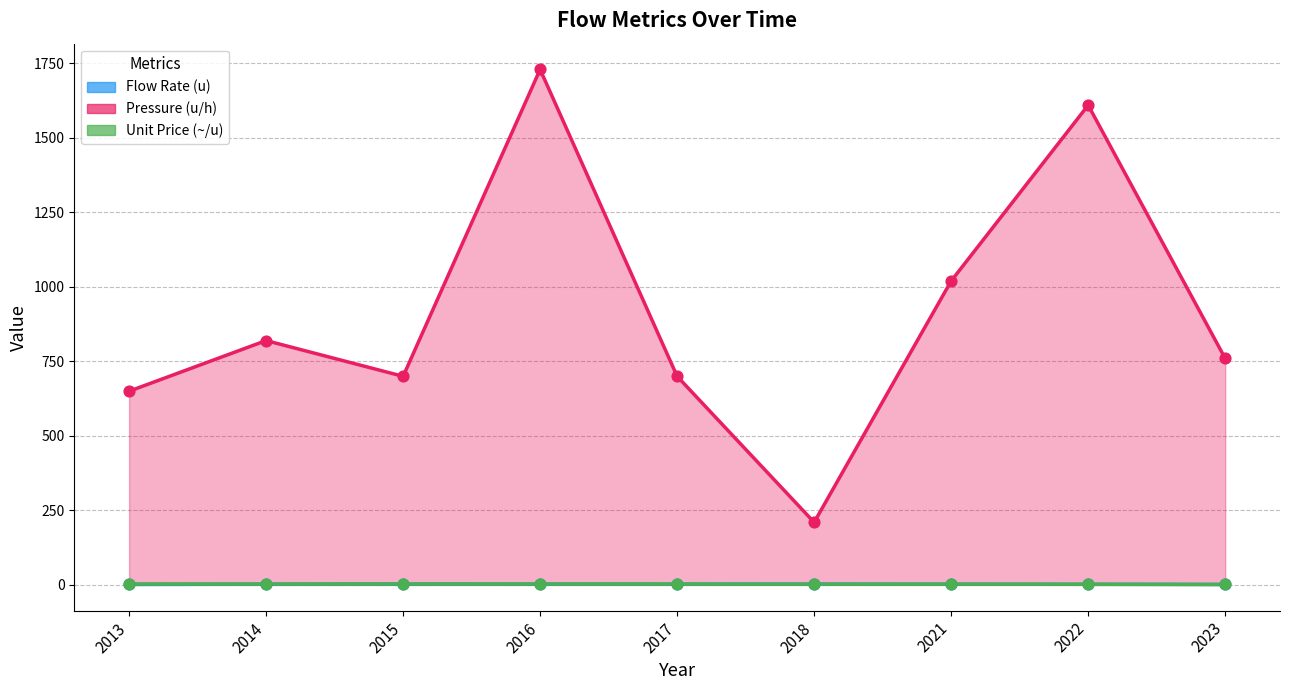

Which series reaches the minimum Y coordinate?

Flow Rate (u)